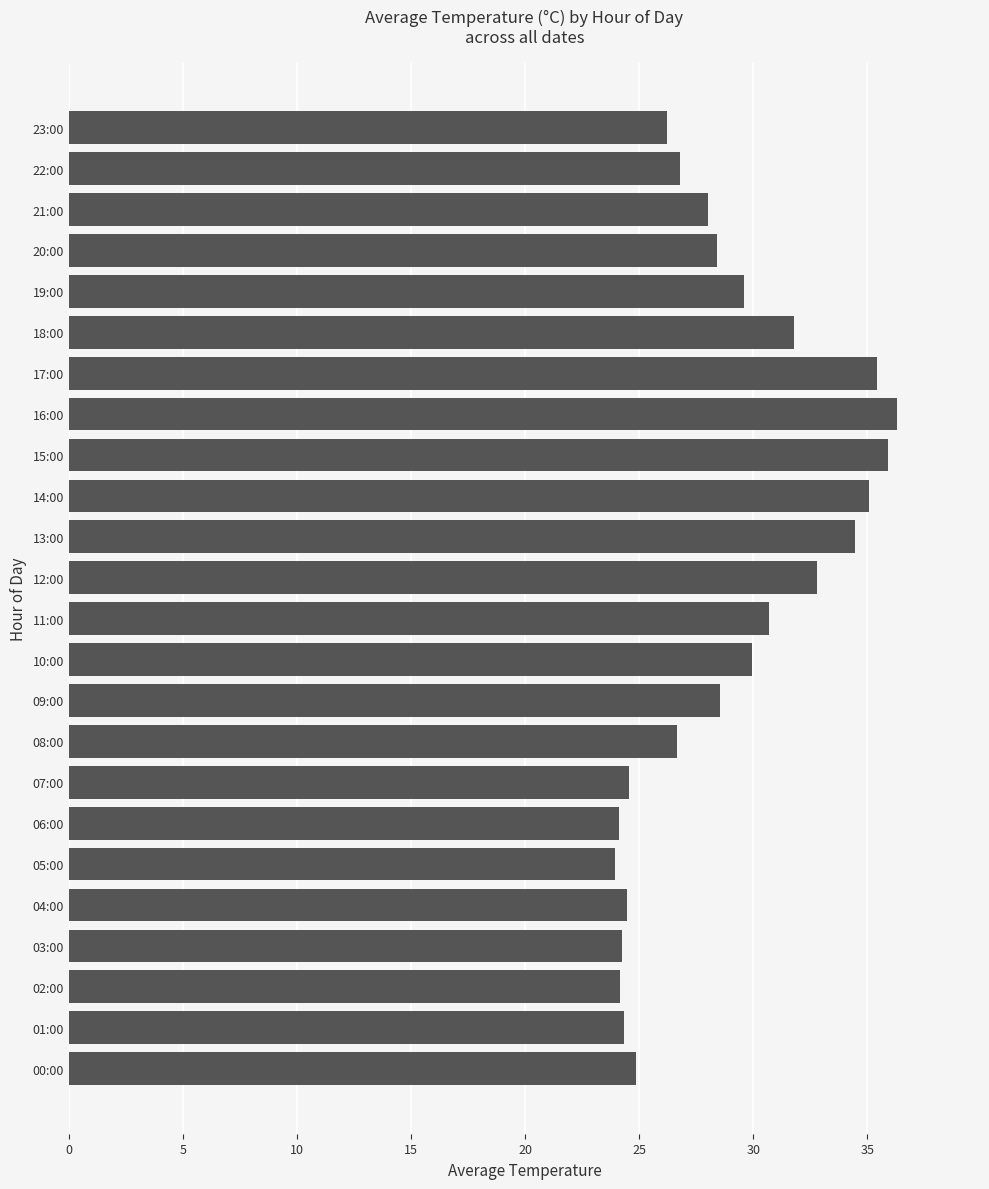

What is the difference between the values at 14:00 and 04:00?

10.6